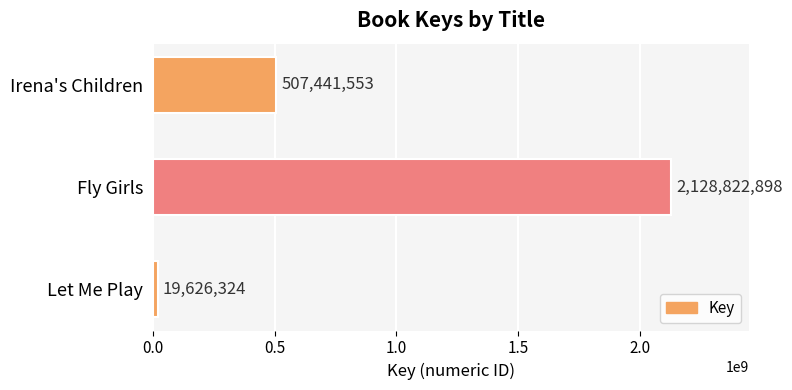

The value at Fly Girls is 2128822898. True or false?

True